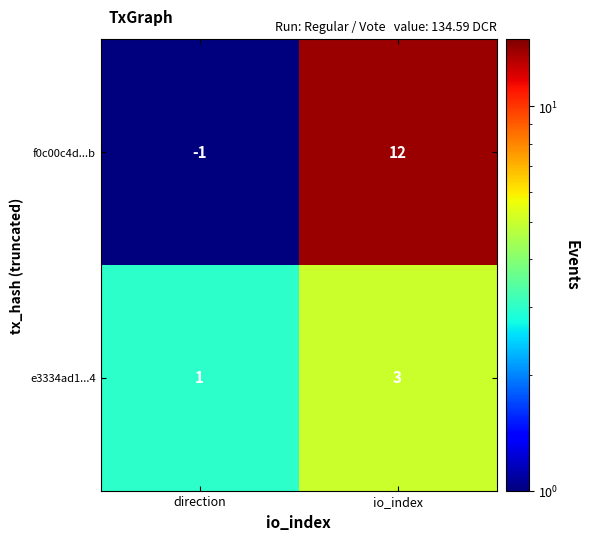

Between direction and io_index, which series saw the biggest shift?

f0c00c4d...b